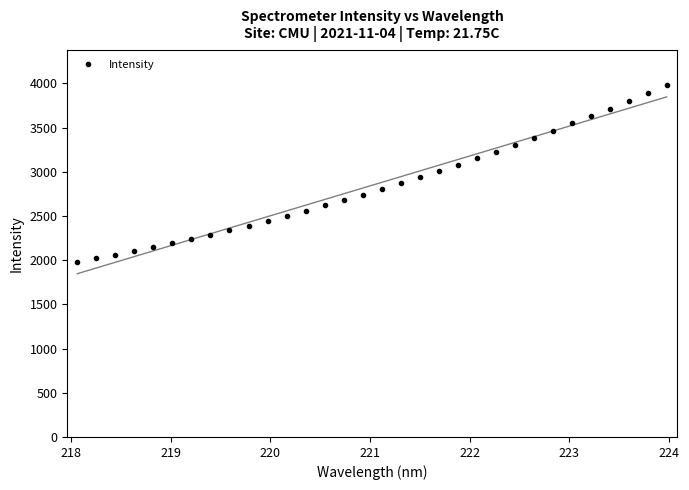

What is the value of the Intensity point at the 25th from the left?

3384.0